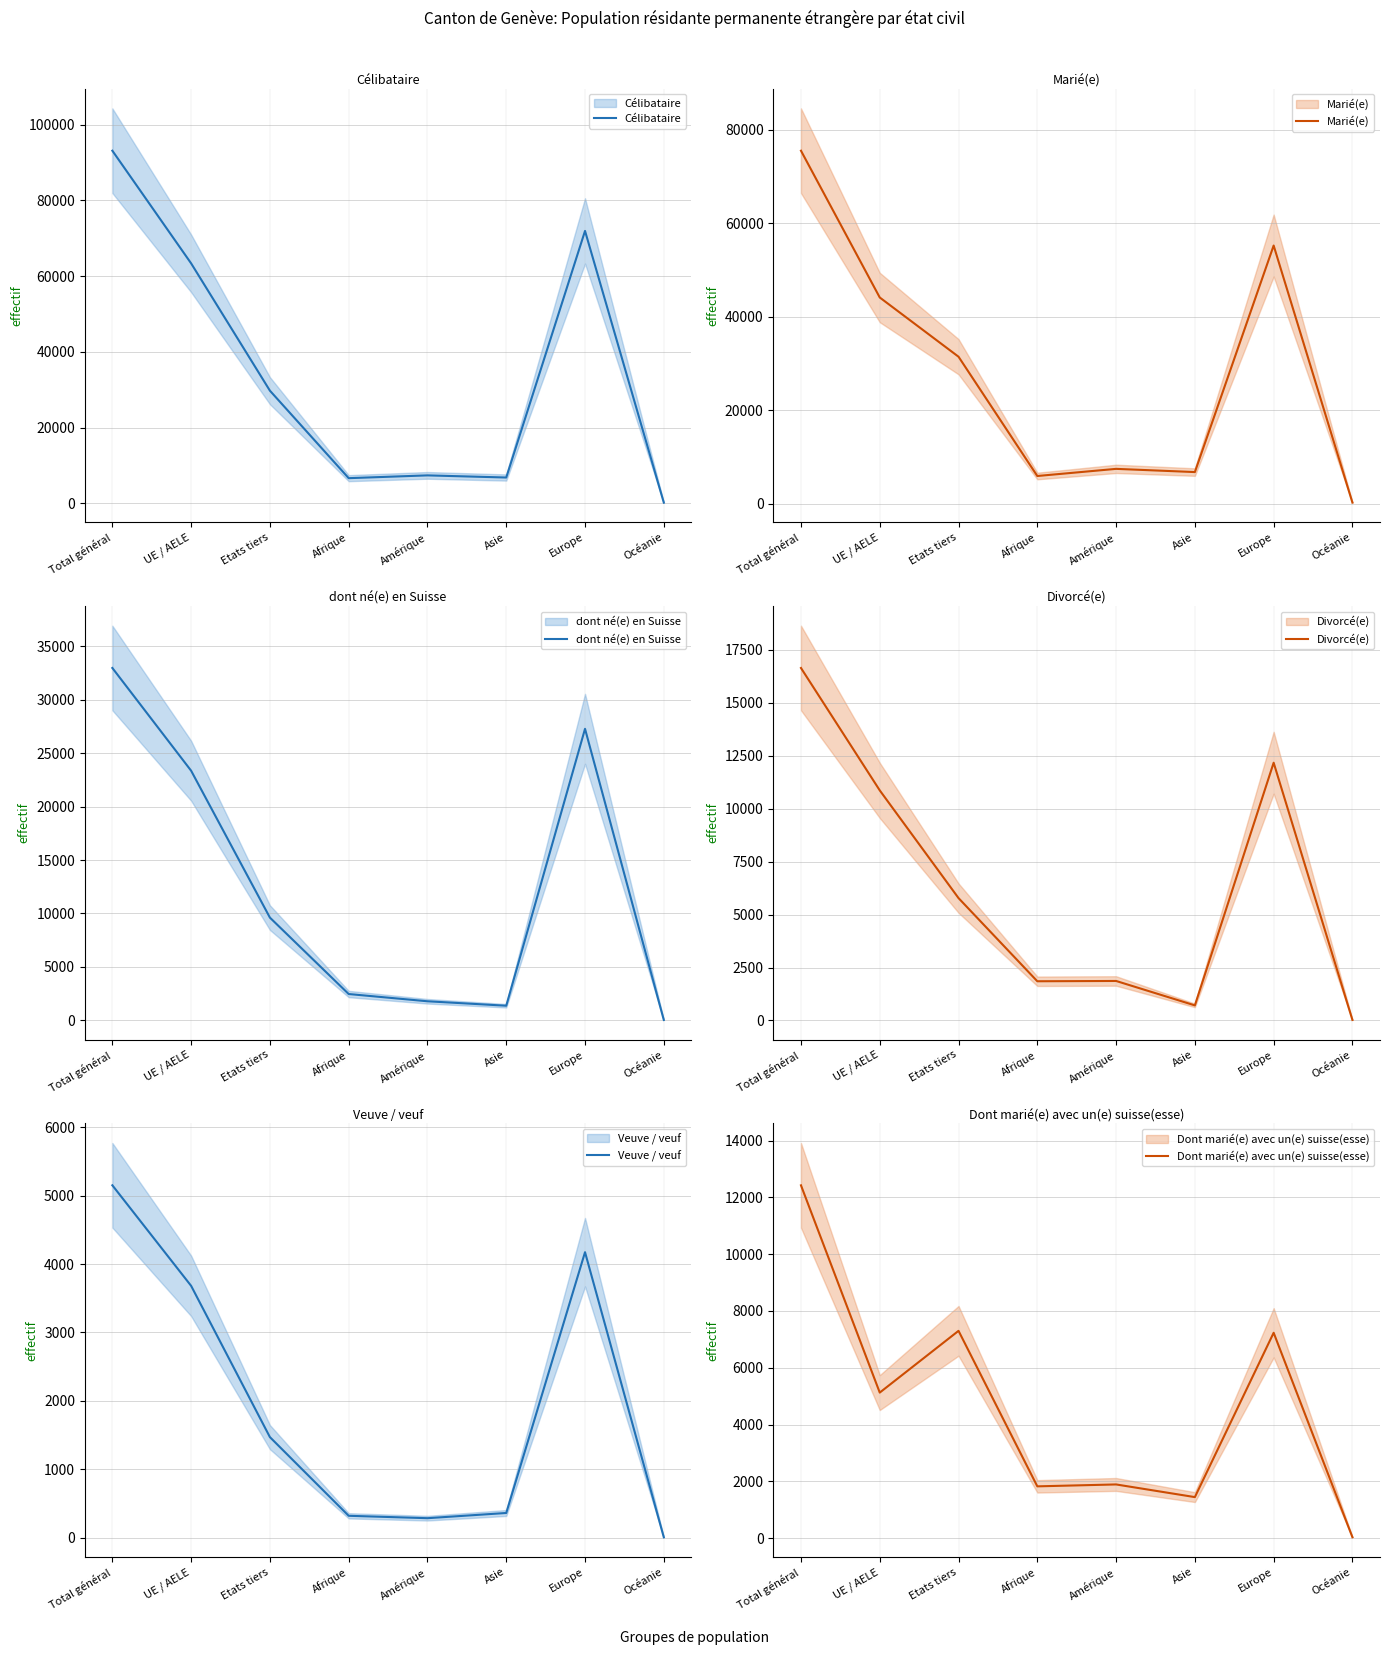

Reading left to right, list all the values displayed in this chart.

Célibataire: Total général=93094	UE / AELE=63350	Etats tiers=29744	Afrique=6649	Amérique=7384	Asie=6821	Europe=71917	Océanie=193
Marié(e): Total général=75516	UE / AELE=44098	Etats tiers=31418	Afrique=5886	Amérique=7414	Asie=6728	Europe=55218	Océanie=193
dont né(e) en Suisse: Total général=32968	UE / AELE=23355	Etats tiers=9613	Afrique=2464	Amérique=1786	Asie=1370	Europe=27275	Océanie=37
Divorcé(e): Total général=16630	UE / AELE=10856	Etats tiers=5774	Afrique=1851	Amérique=1865	Asie=713	Europe=12161	Océanie=26
Veuve / veuf: Total général=5151	UE / AELE=3681	Etats tiers=1470	Afrique=320	Amérique=285	Asie=361	Europe=4173	Océanie=6
Dont marié(e) avec un(e) suisse(esse): Total général=12427	UE / AELE=5126	Etats tiers=7301	Afrique=1823	Amérique=1890	Asie=1444	Europe=7233	Océanie=31